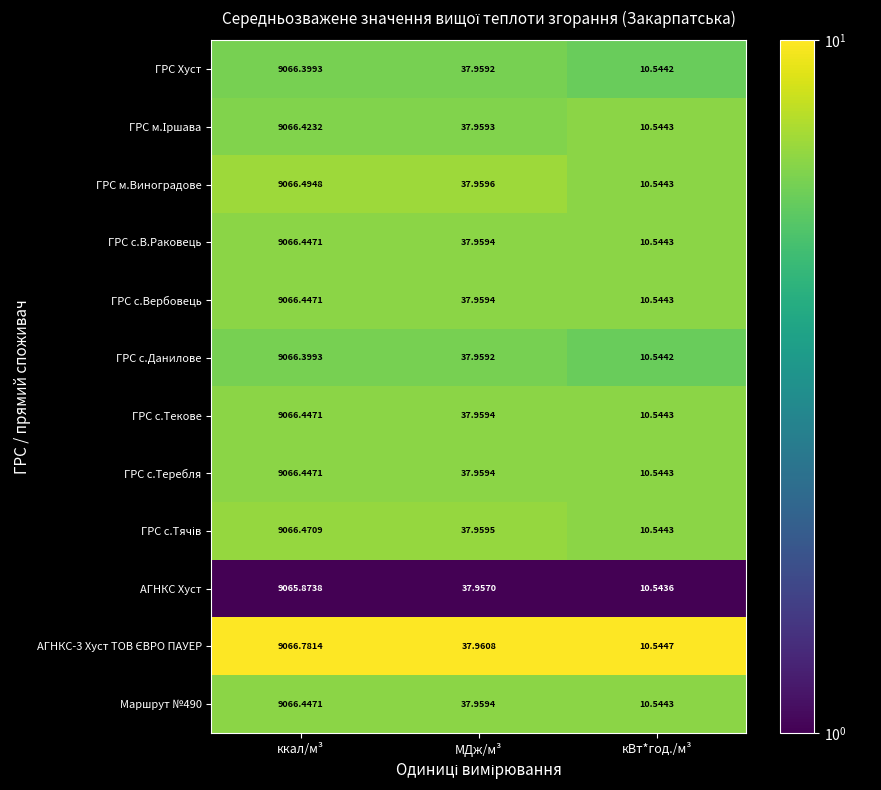

At which label is Маршрут №490 closest to 4538?

МДж/м³